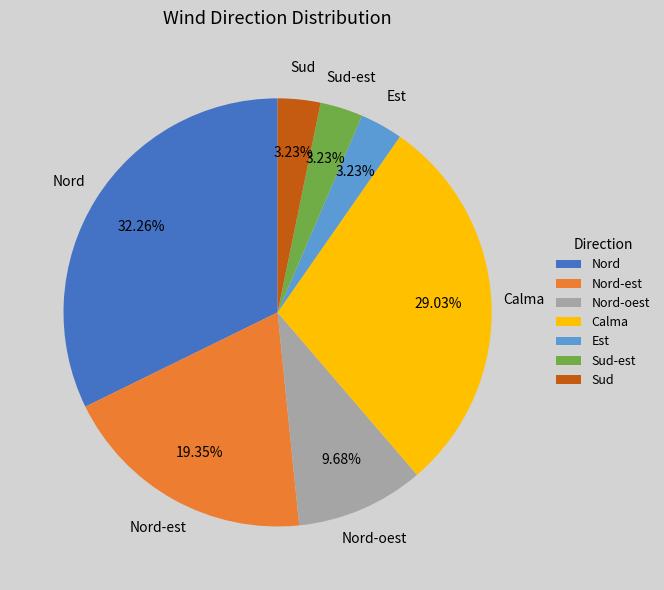

How many slices are in this pie chart?

7